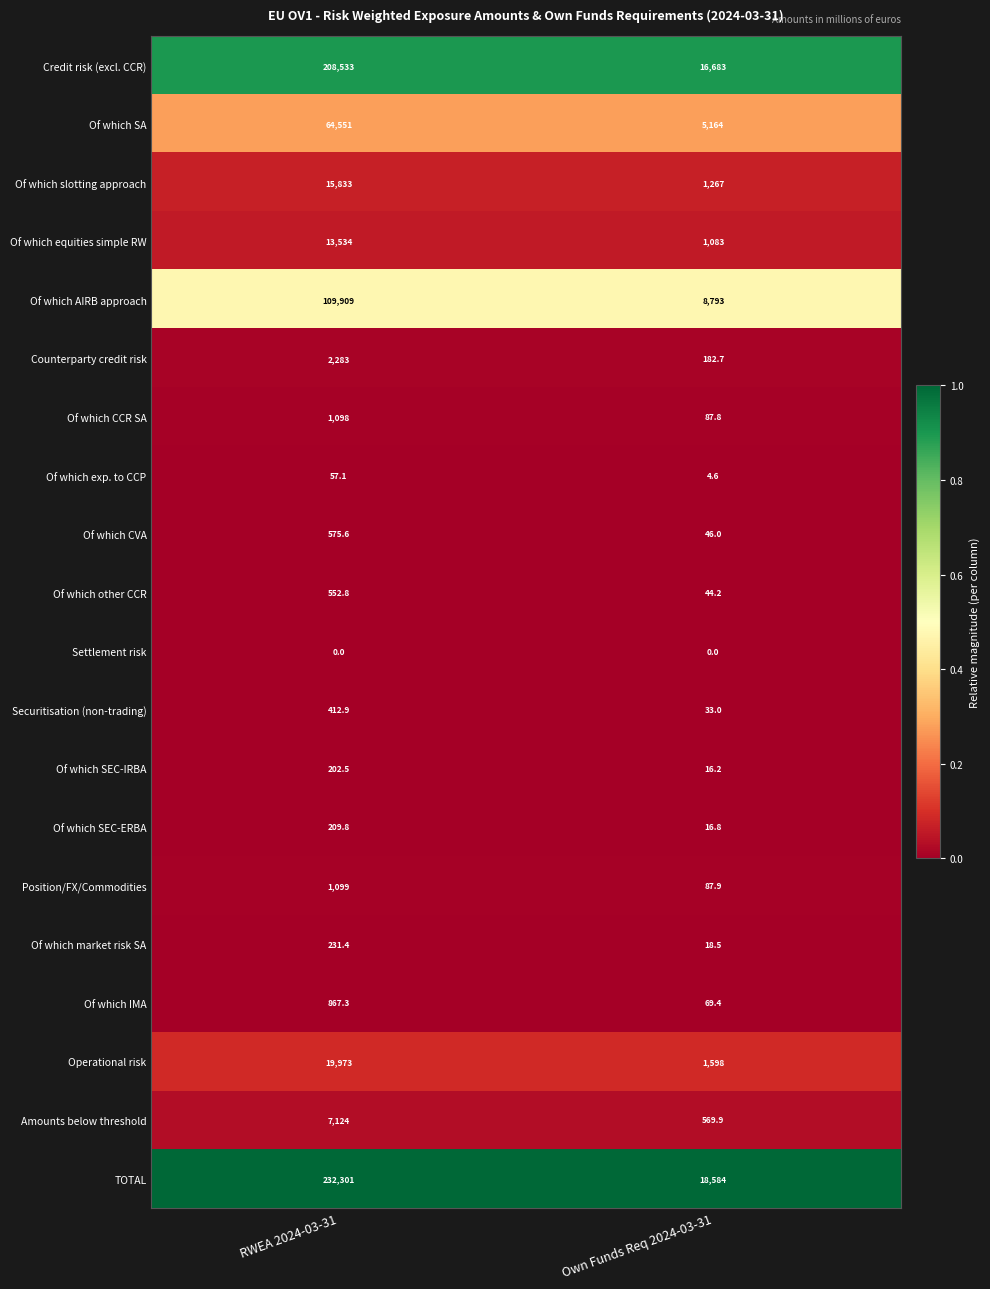

What is the sum of the Of which IMA values at Own Funds Req 2024-03-31 and RWEA 2024-03-31?

936.7